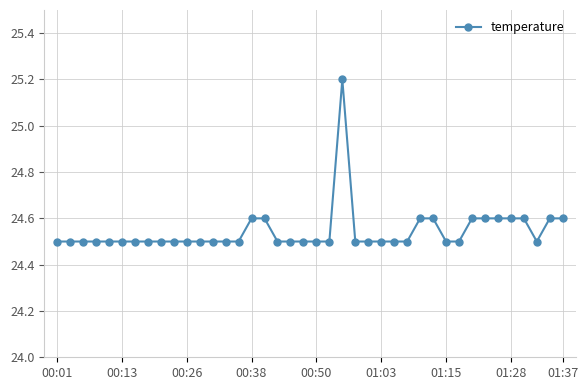

What is the sum of all values?

981.8